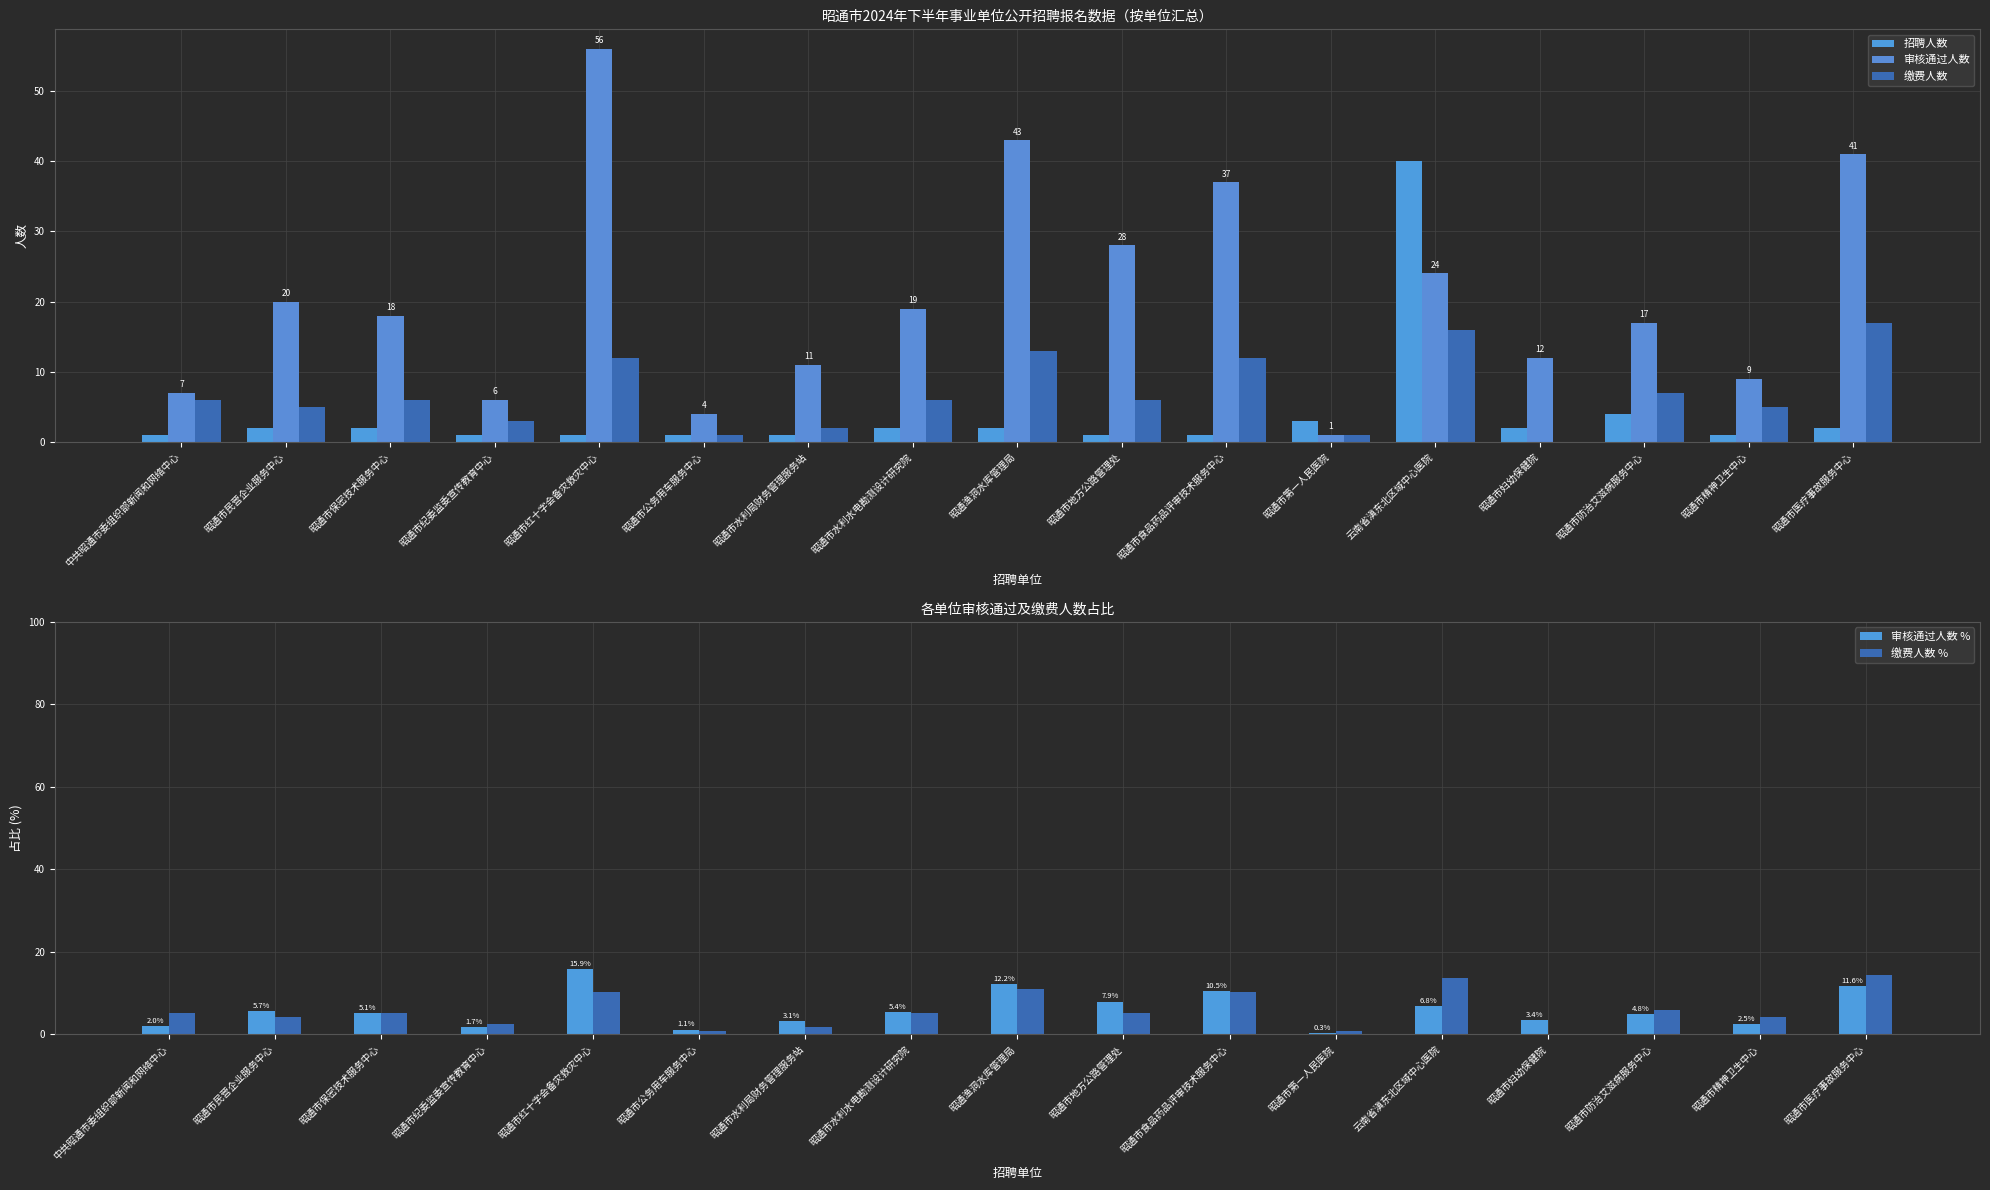

Reading left to right, list all the values displayed in this chart.

招聘人数: 中共昭通市委组织部新闻和网络中心=1.0	昭通市民营企业服务中心=2.0	昭通市保密技术服务中心=2.0	昭通市纪委监委宣传教育中心=1.0	昭通市红十字会备灾救灾中心=1.0	昭通市公务用车服务中心=1.0	昭通市水利局财务管理服务站=1.0	昭通市水利水电勘测设计研究院=2.0	昭通渔洞水库管理局=2.0	昭通市地方公路管理处=1.0	昭通市食品药品评审技术服务中心=1.0	昭通市第一人民医院=3.0	云南省滇东北区域中心医院=40.0	昭通市妇幼保健院=2.0	昭通市防治艾滋病服务中心=4.0	昭通市精神卫生中心=1.0	昭通市医疗事故服务中心=2.0
审核通过人数: 中共昭通市委组织部新闻和网络中心=7.0	昭通市民营企业服务中心=20.0	昭通市保密技术服务中心=18.0	昭通市纪委监委宣传教育中心=6.0	昭通市红十字会备灾救灾中心=56.0	昭通市公务用车服务中心=4.0	昭通市水利局财务管理服务站=11.0	昭通市水利水电勘测设计研究院=19.0	昭通渔洞水库管理局=43.0	昭通市地方公路管理处=28.0	昭通市食品药品评审技术服务中心=37.0	昭通市第一人民医院=1.0	云南省滇东北区域中心医院=24.0	昭通市妇幼保健院=12.0	昭通市防治艾滋病服务中心=17.0	昭通市精神卫生中心=9.0	昭通市医疗事故服务中心=41.0
缴费人数: 中共昭通市委组织部新闻和网络中心=6.0	昭通市民营企业服务中心=5.0	昭通市保密技术服务中心=6.0	昭通市纪委监委宣传教育中心=3.0	昭通市红十字会备灾救灾中心=12.0	昭通市公务用车服务中心=1.0	昭通市水利局财务管理服务站=2.0	昭通市水利水电勘测设计研究院=6.0	昭通渔洞水库管理局=13.0	昭通市地方公路管理处=6.0	昭通市食品药品评审技术服务中心=12.0	昭通市第一人民医院=1.0	云南省滇东北区域中心医院=16.0	昭通市妇幼保健院=0.0	昭通市防治艾滋病服务中心=7.0	昭通市精神卫生中心=5.0	昭通市医疗事故服务中心=17.0
审核通过人数 %: 中共昭通市委组织部新闻和网络中心=2.0	昭通市民营企业服务中心=5.7	昭通市保密技术服务中心=5.1	昭通市纪委监委宣传教育中心=1.7	昭通市红十字会备灾救灾中心=15.9	昭通市公务用车服务中心=1.1	昭通市水利局财务管理服务站=3.1	昭通市水利水电勘测设计研究院=5.4	昭通渔洞水库管理局=12.2	昭通市地方公路管理处=7.9	昭通市食品药品评审技术服务中心=10.5	昭通市第一人民医院=0.3	云南省滇东北区域中心医院=6.8	昭通市妇幼保健院=3.4	昭通市防治艾滋病服务中心=4.8	昭通市精神卫生中心=2.5	昭通市医疗事故服务中心=11.6
缴费人数 %: 中共昭通市委组织部新闻和网络中心=5.1	昭通市民营企业服务中心=4.2	昭通市保密技术服务中心=5.1	昭通市纪委监委宣传教育中心=2.5	昭通市红十字会备灾救灾中心=10.2	昭通市公务用车服务中心=0.8	昭通市水利局财务管理服务站=1.7	昭通市水利水电勘测设计研究院=5.1	昭通渔洞水库管理局=11.0	昭通市地方公路管理处=5.1	昭通市食品药品评审技术服务中心=10.2	昭通市第一人民医院=0.8	云南省滇东北区域中心医院=13.6	昭通市妇幼保健院=0.0	昭通市防治艾滋病服务中心=5.9	昭通市精神卫生中心=4.2	昭通市医疗事故服务中心=14.4